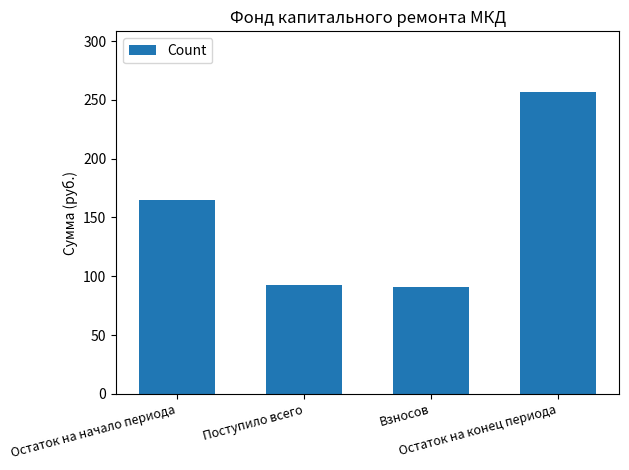

What is the smallest value displayed?

91.1